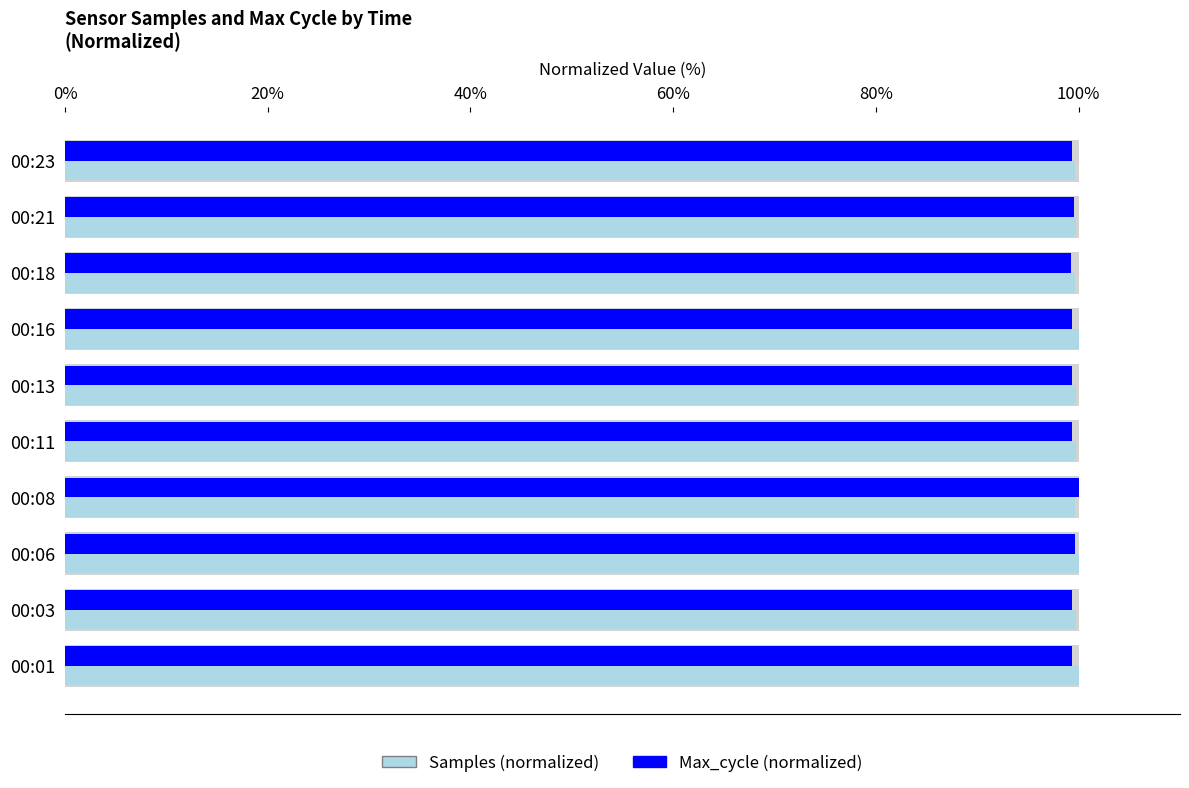

What are all the series names shown in the legend?

Samples (normalized), Max_cycle (normalized)